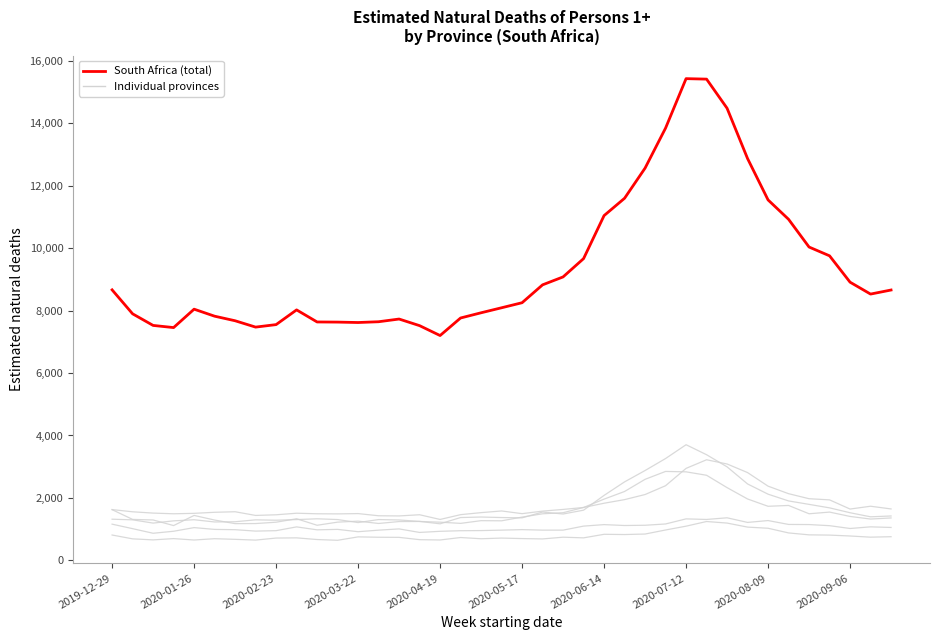

Does the chart display data point markers on the line(s)?

No